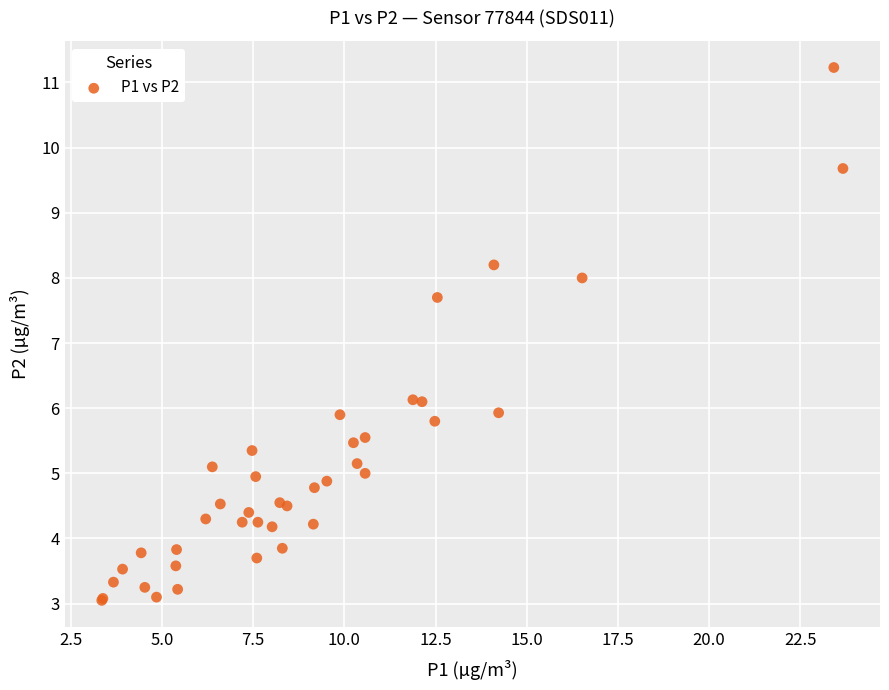

What Y value in the scatter plot is closest to 7?

7.7